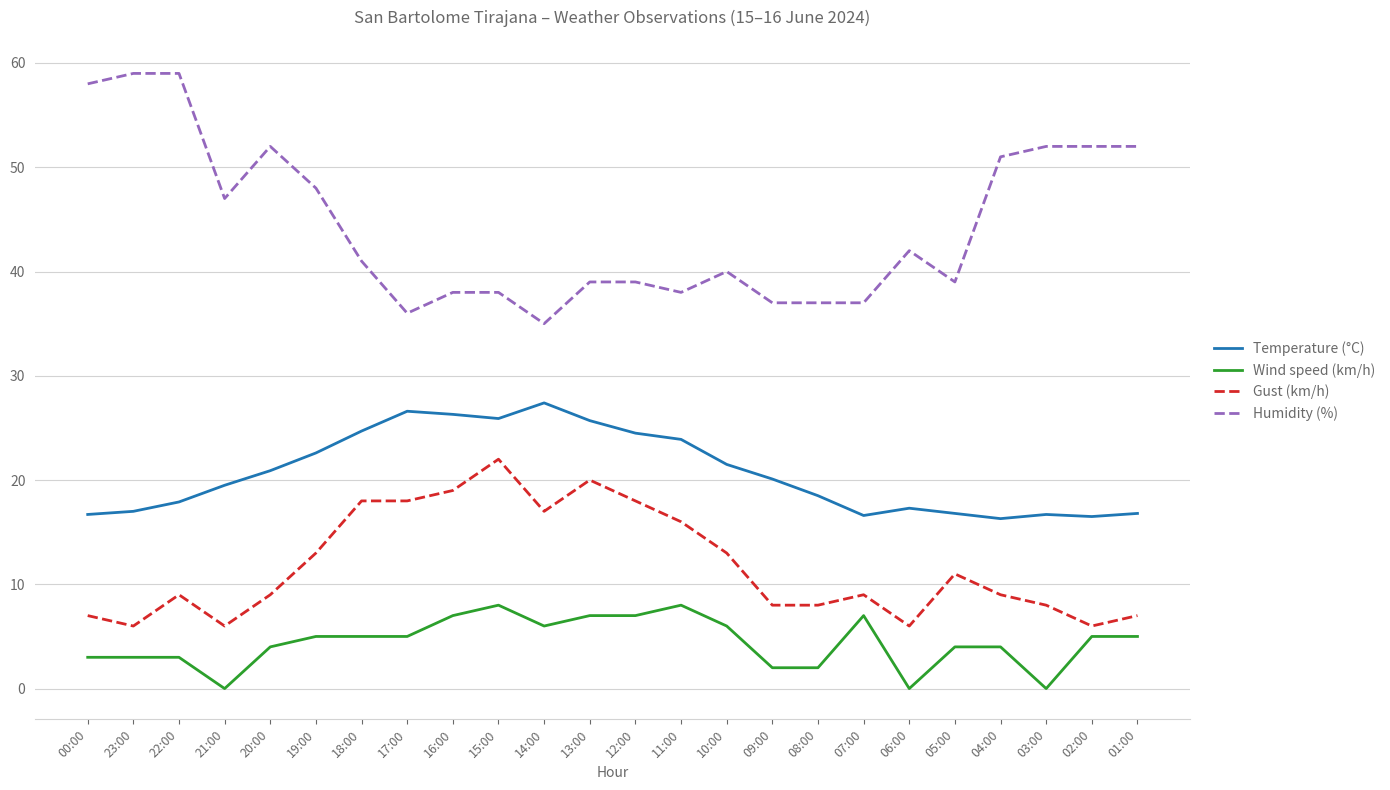

True or false: Gust (km/h) has a value of 14.7 at 20:00.

False